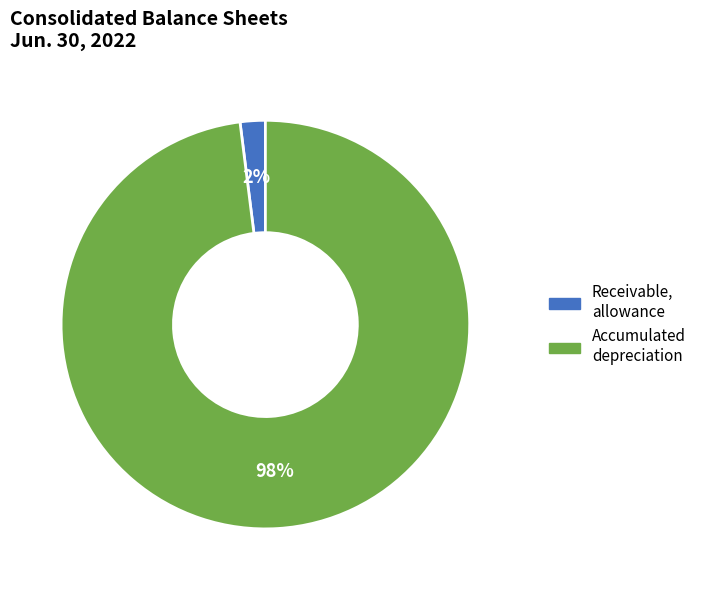

To the nearest percent, what is the average slice percentage?

50%